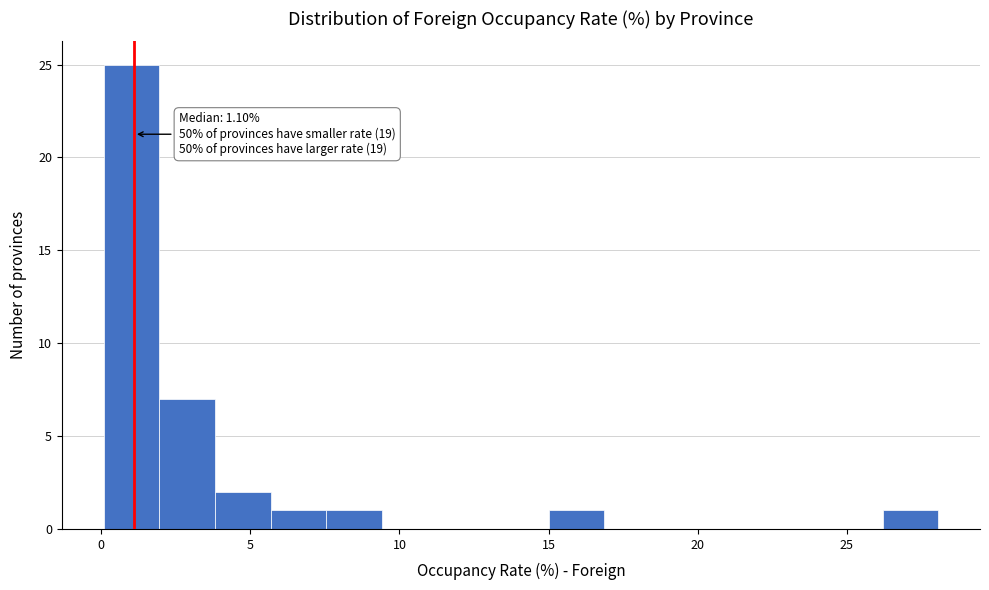

Around what value on the x-axis is the tallest bar? Give the approximate position of its centre, as read against the axis.

1.0